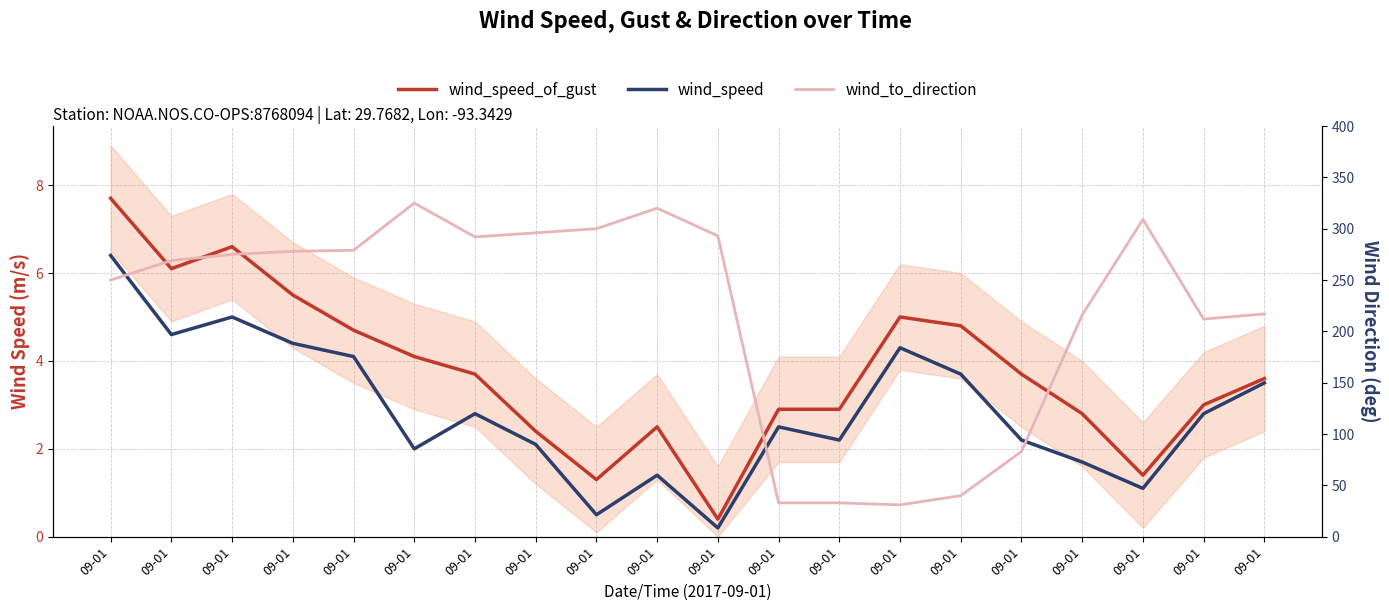

Reading left to right, what are all the values shown in this chart?

wind_speed_of_gust: 7.7	6.1	6.6	5.5	4.7	4.1	3.7	2.4	1.3	2.5	0.4	2.9	2.9	5.0	4.8	3.7	2.8	1.4	3.0	3.6
wind_speed: 6.4	4.6	5.0	4.4	4.1	2.0	2.8	2.1	0.5	1.4	0.2	2.5	2.2	4.3	3.7	2.2	1.7	1.1	2.8	3.5
wind_to_direction: 250.0	269.0	275.0	278.0	279.0	325.0	292.0	296.0	300.0	320.0	293.0	33.0	33.0	31.0	40.0	83.0	216.0	309.0	212.0	217.0